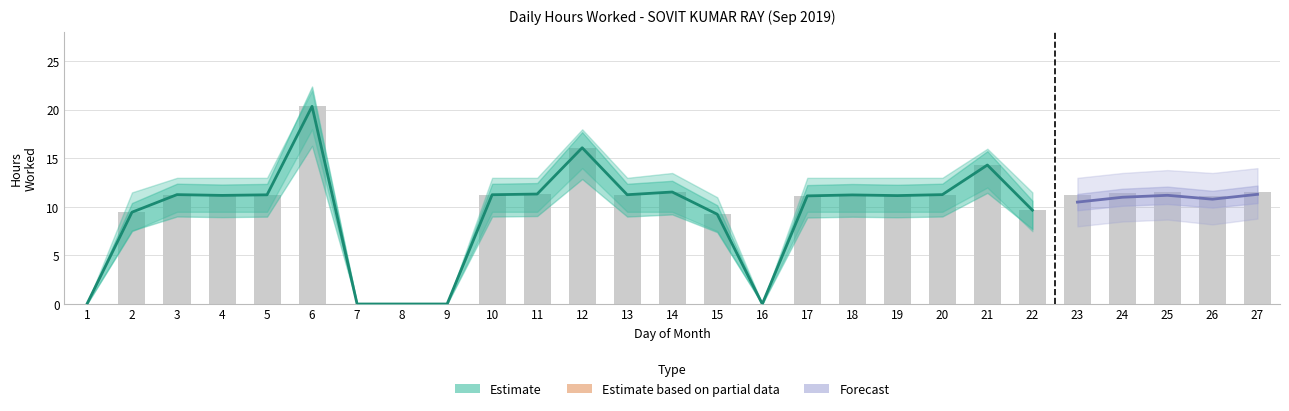

At which label is Lower Bound closest to 9?

3